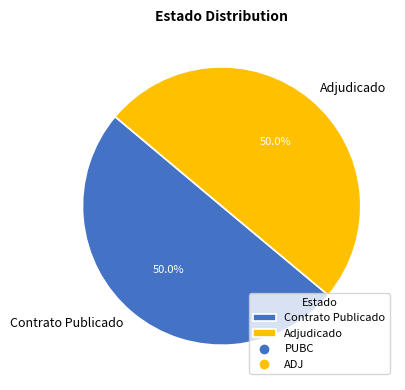

What is the ratio of the value at Contrato Publicado to the value at Adjudicado?

1.0